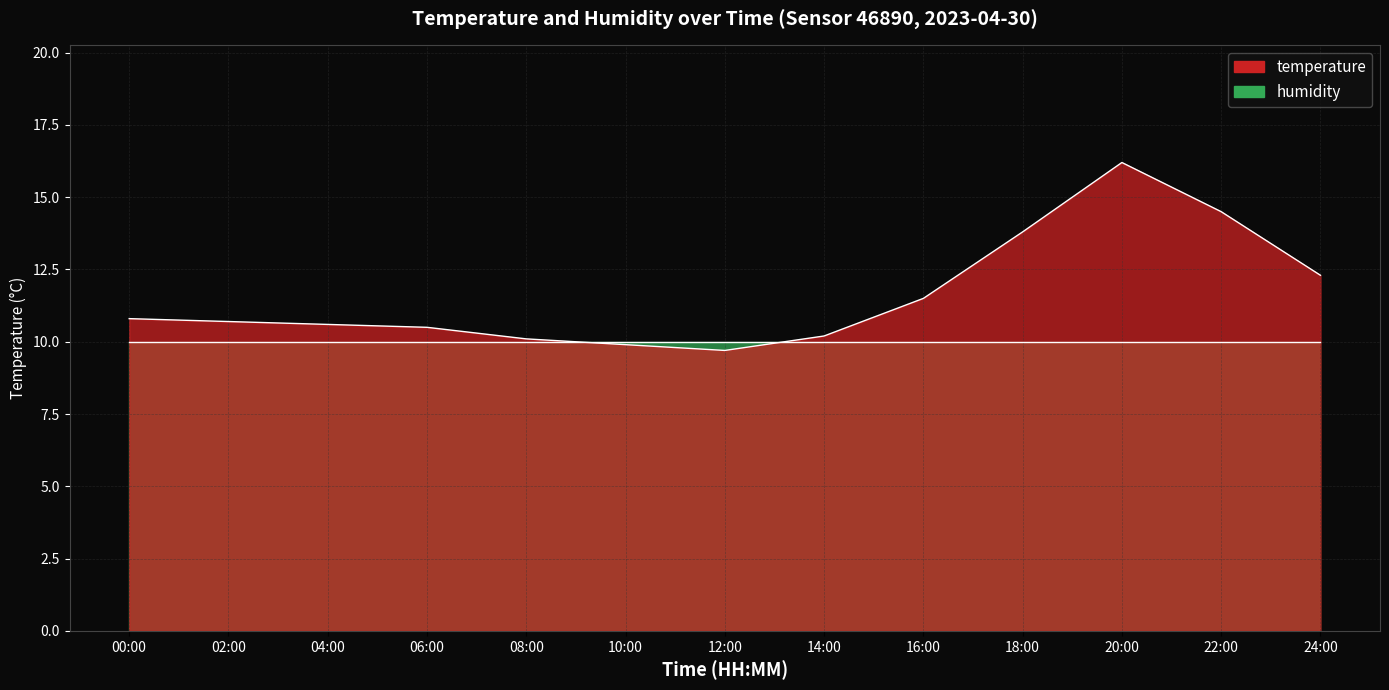

The chart shows a value of 15.9 at 00:00. True or false?

False